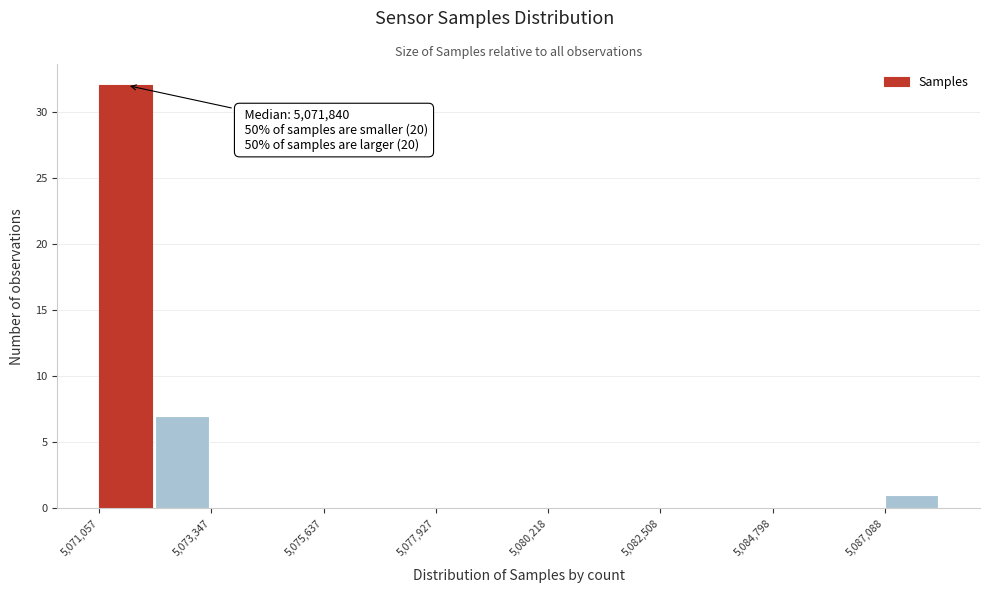

Read against the x-axis, roughly where is the centre of the tallest bar?

5071500